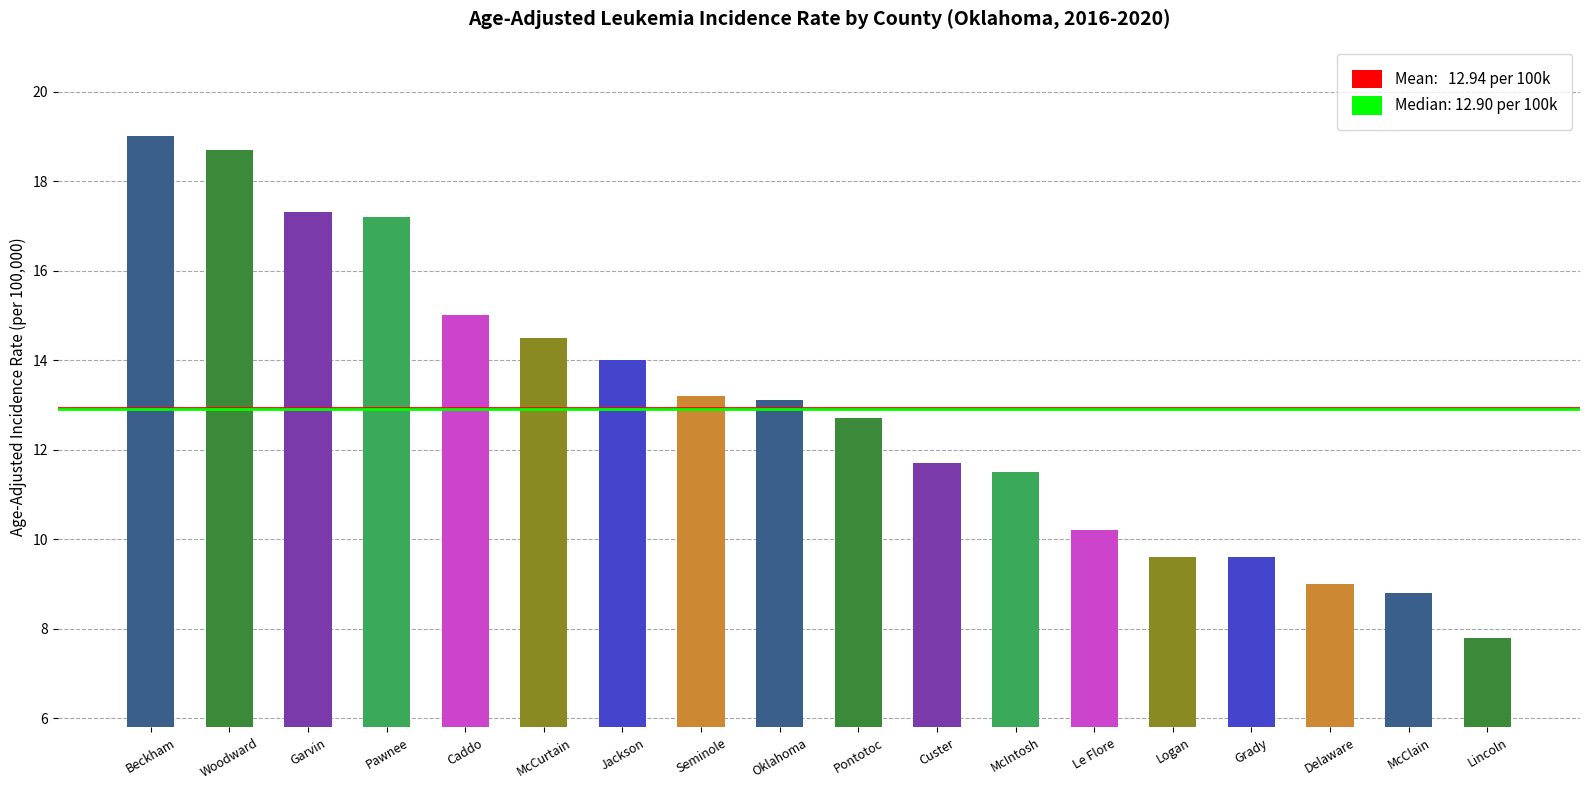

The chart shows a value of 11.3 at Pawnee. True or false?

False